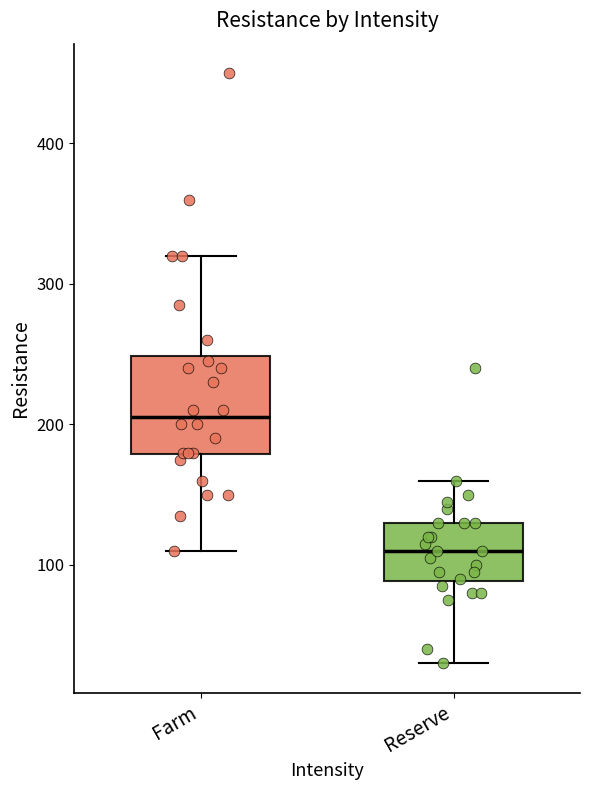

Reading left to right, read every box against the y-axis: the position of its median line, the range the box covers, and the ends of its whiskers. The values are not printed on the chart, so give them approximately, as read against the axis.

Farm: median 210, box 180 to 250, whiskers 110 to 320
Reserve: median 110, box 90 to 130, whiskers 30 to 160